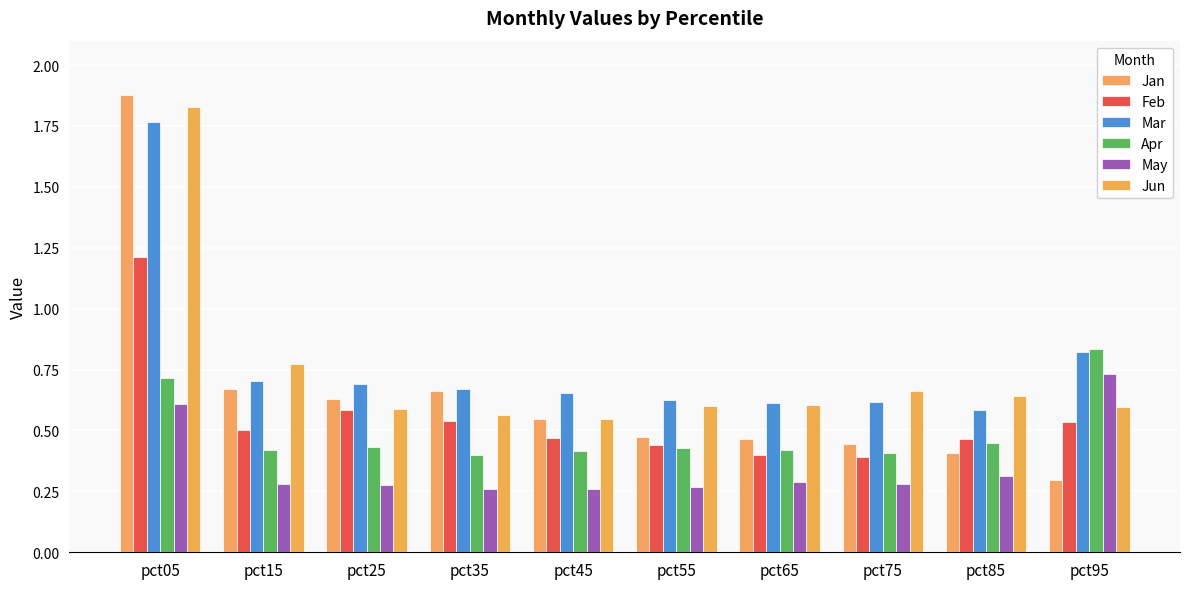

What is the total value across all series at pct45?

2.9